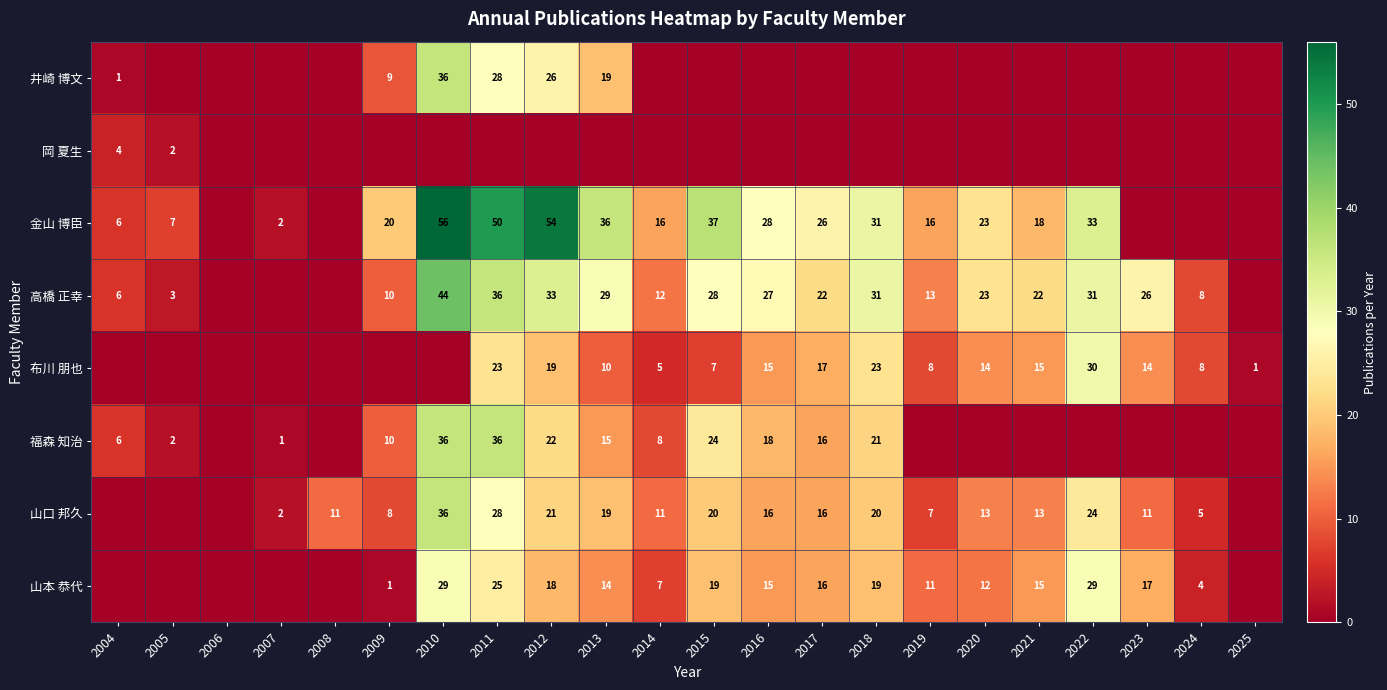

True or false: 金山 博臣 has a value of 18 at 2021.

True